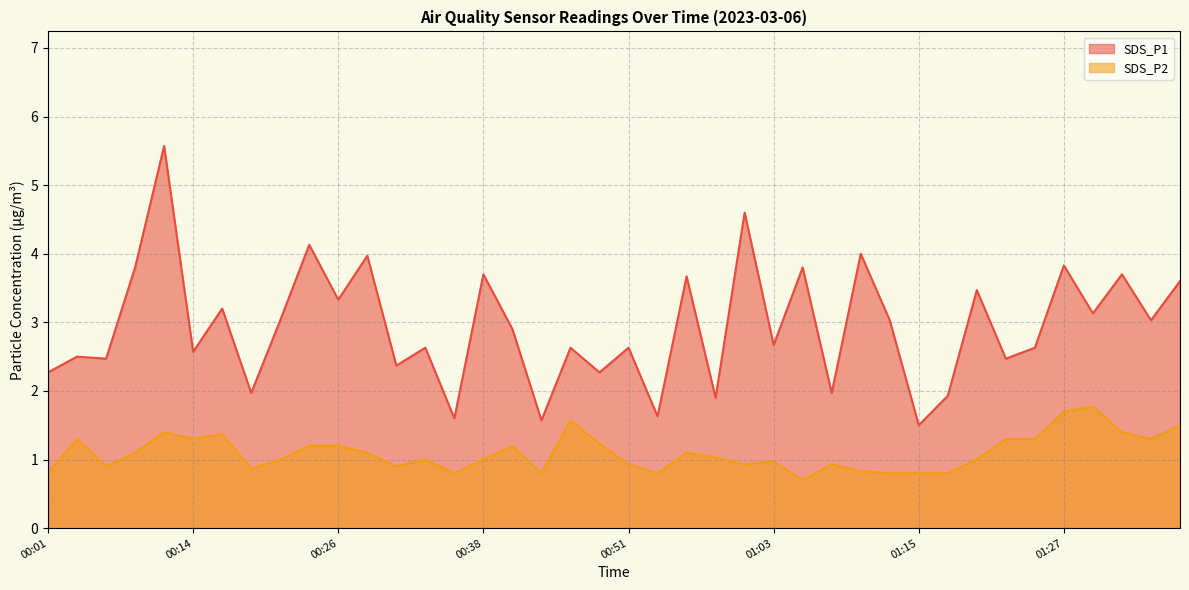

How many values in the SDS_P2 series exceed 1?

20